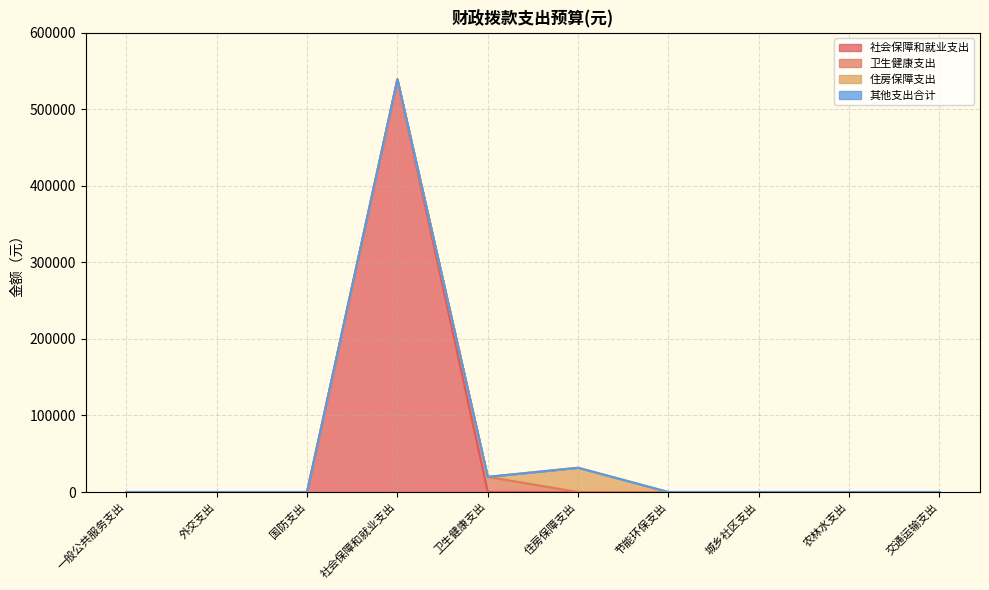

What is the maximum value shown in the chart?

539201.5